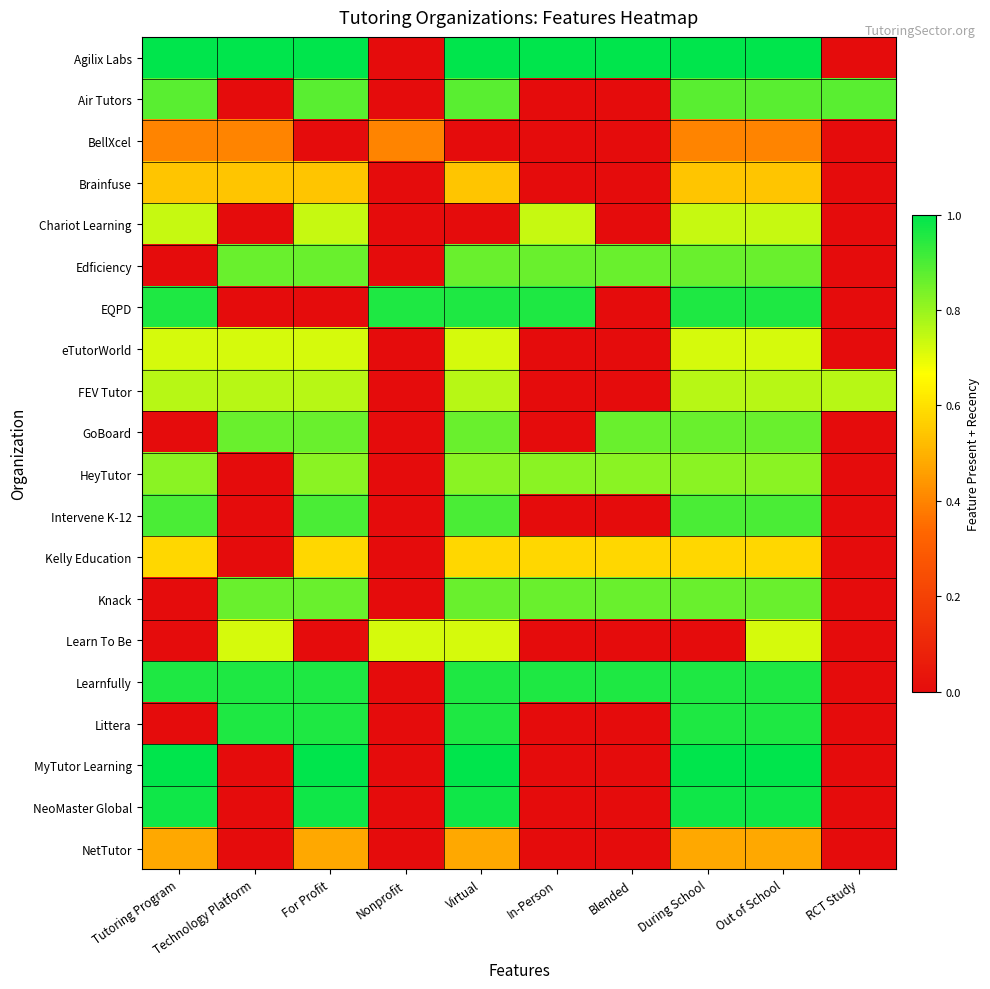

What is the greatest value displayed?

1.0